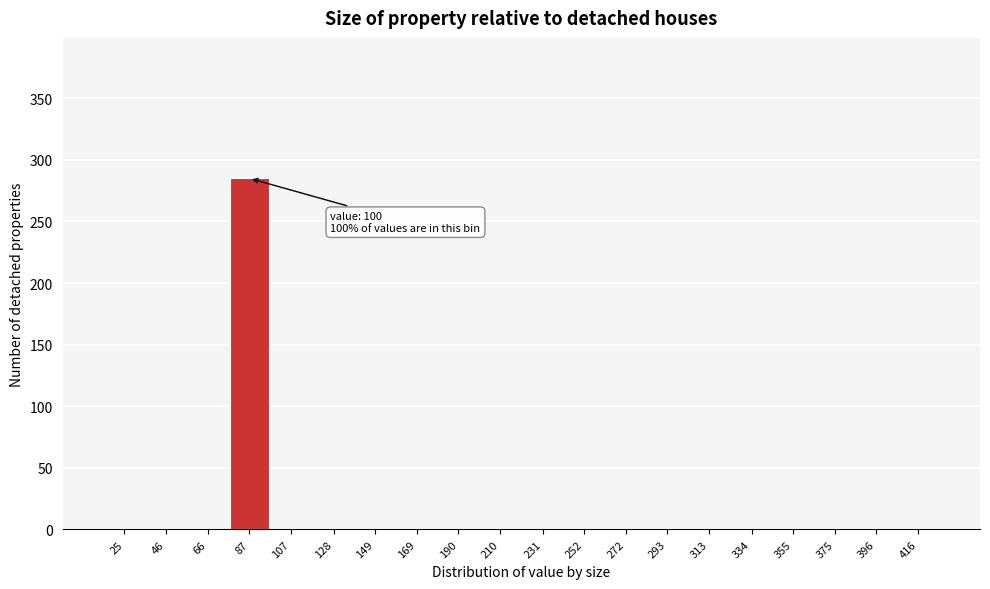

Reading left to right, list all the values displayed in this chart.

25=0	46=0	66=0	87=285	107=0	128=0	149=0	169=0	190=0	210=0	231=0	252=0	272=0	293=0	313=0	334=0	355=0	375=0	396=0	416=0